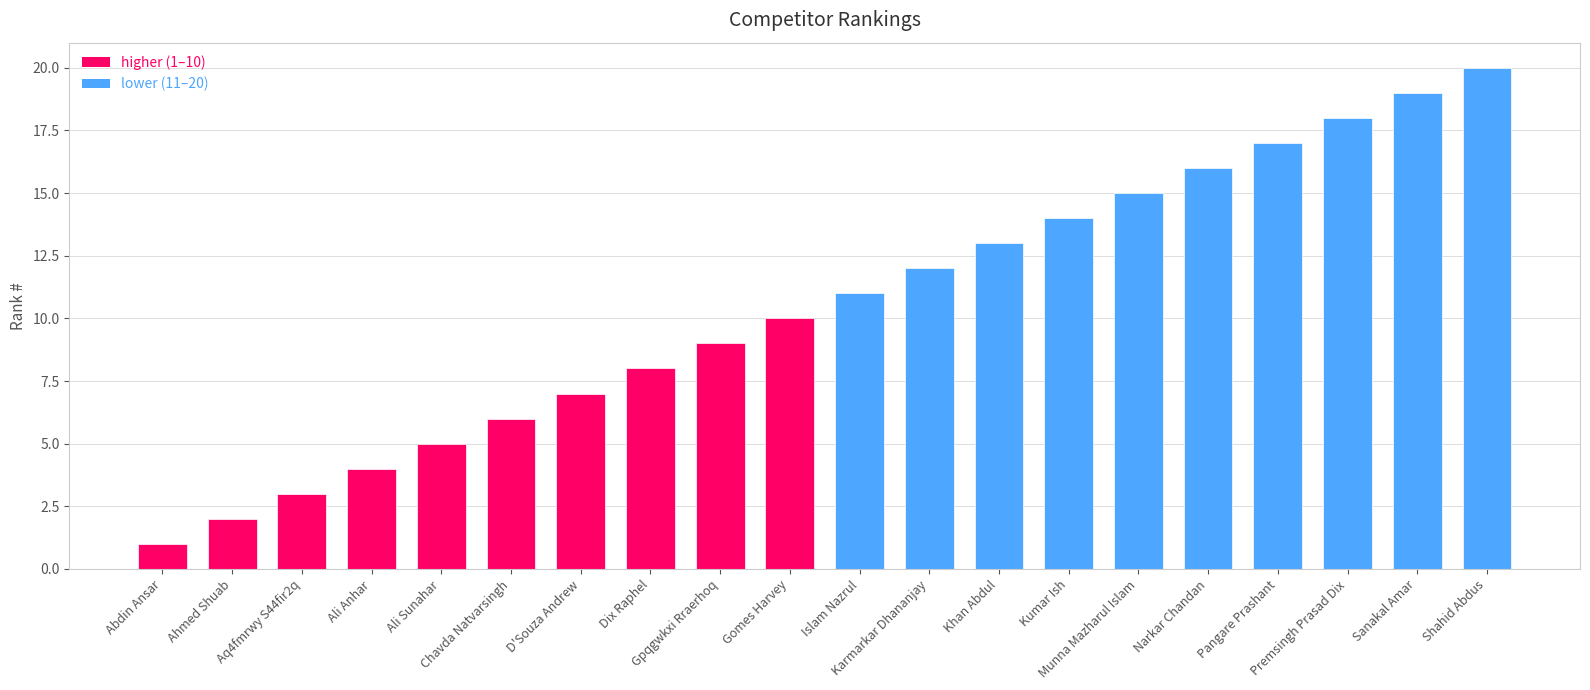

What is the label of the 19th bar from the right?

Ahmed Shuab